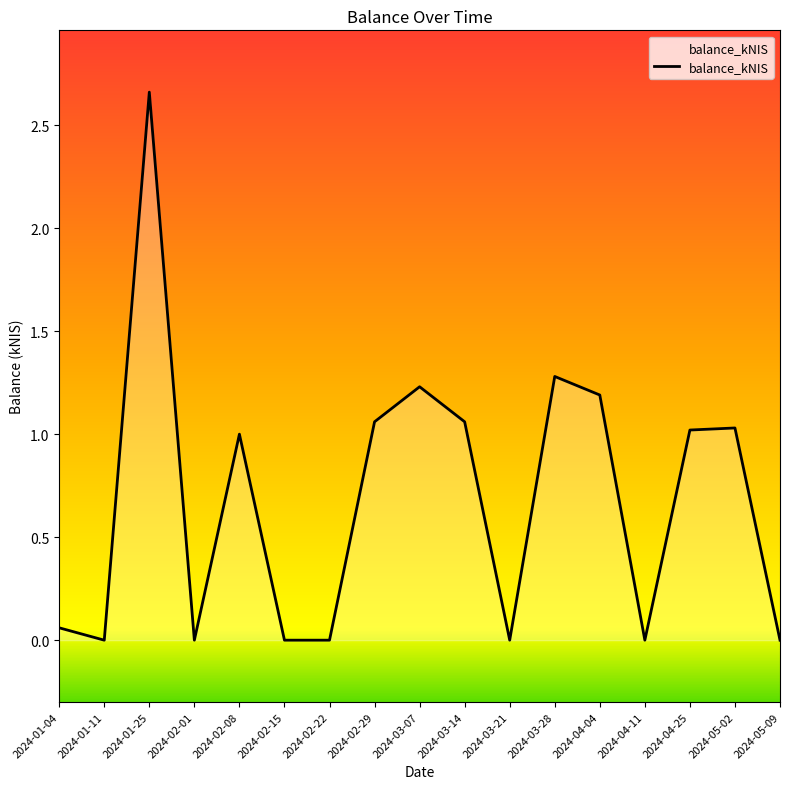

Between 2024-04-25 and 2024-03-21, which is larger?

2024-04-25